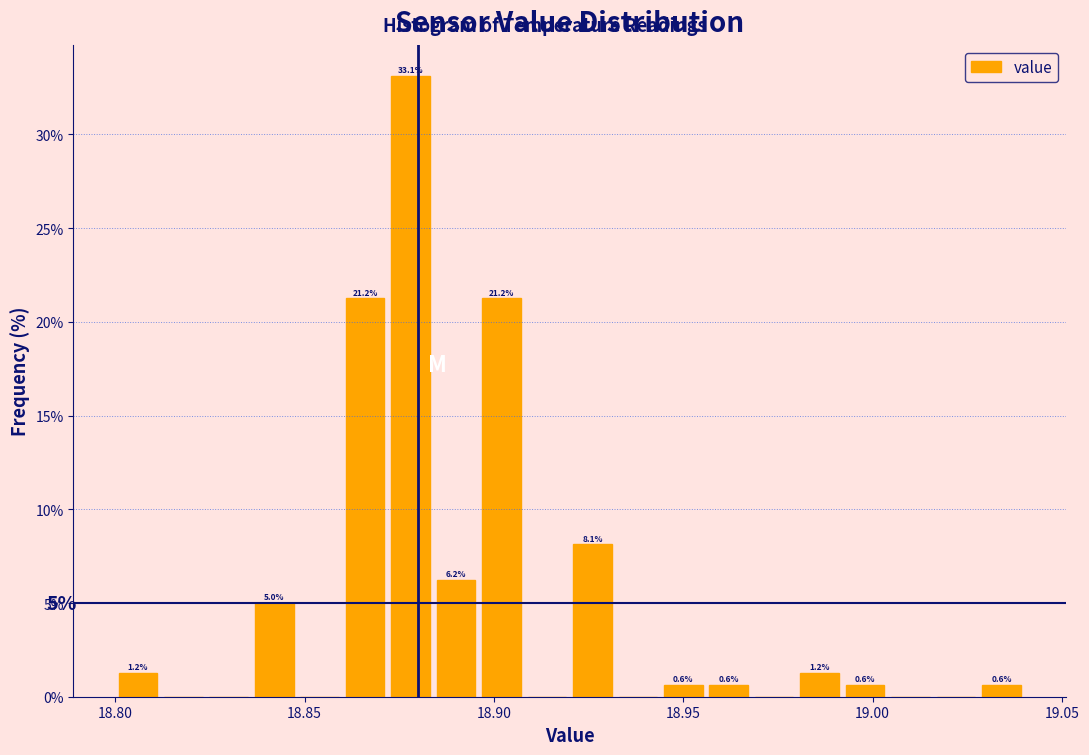

Around what value on the x-axis is the tallest bar? Give the approximate position of its centre, as read against the axis.

18.880